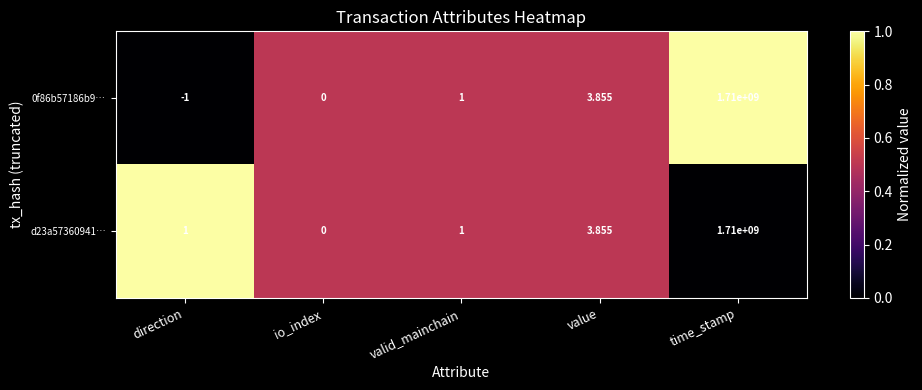

At which category does the chart reach its peak across all series?

time_stamp